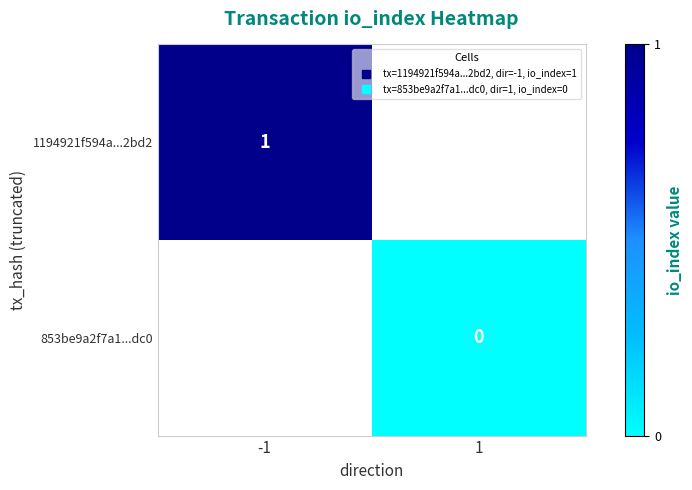

Which category has the highest value in the 853be9a2f7a1...dc0 series?

-1